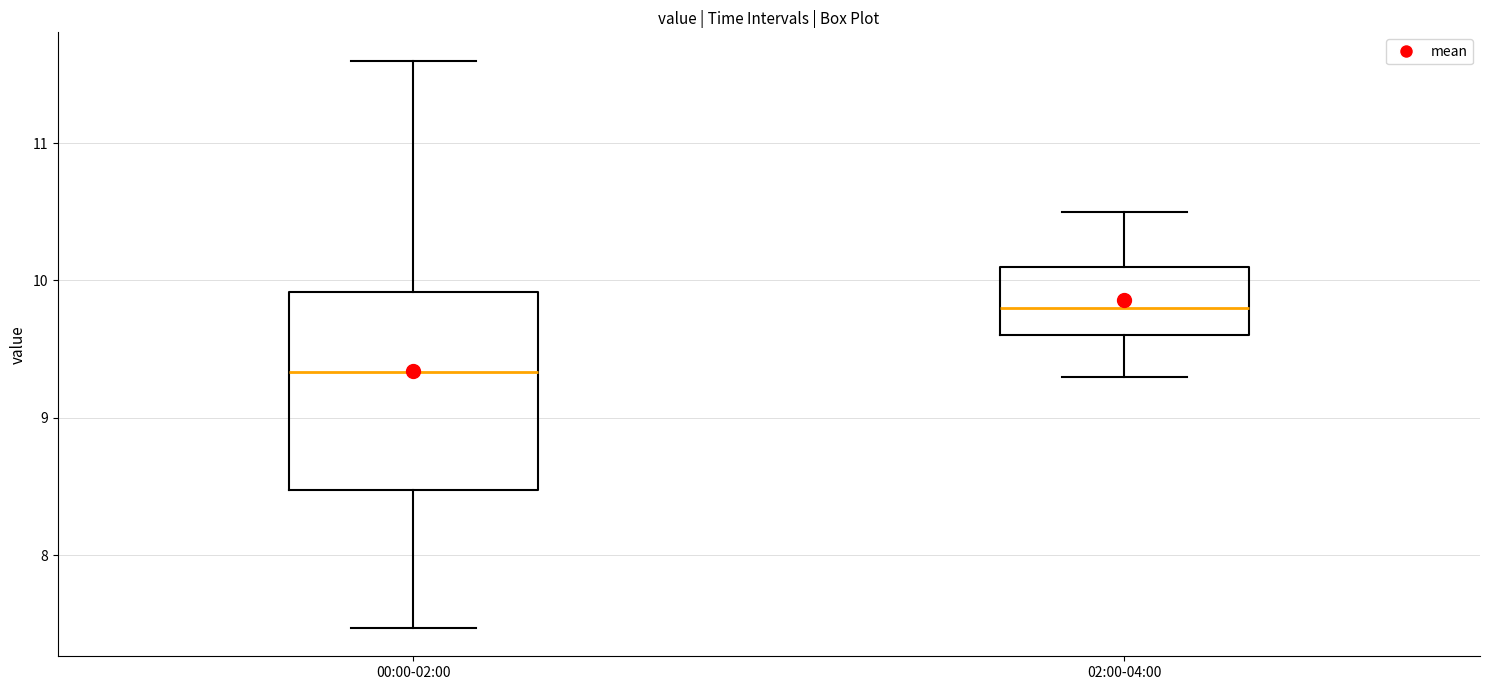

Which box's median line is the lowest?

00:00-02:00